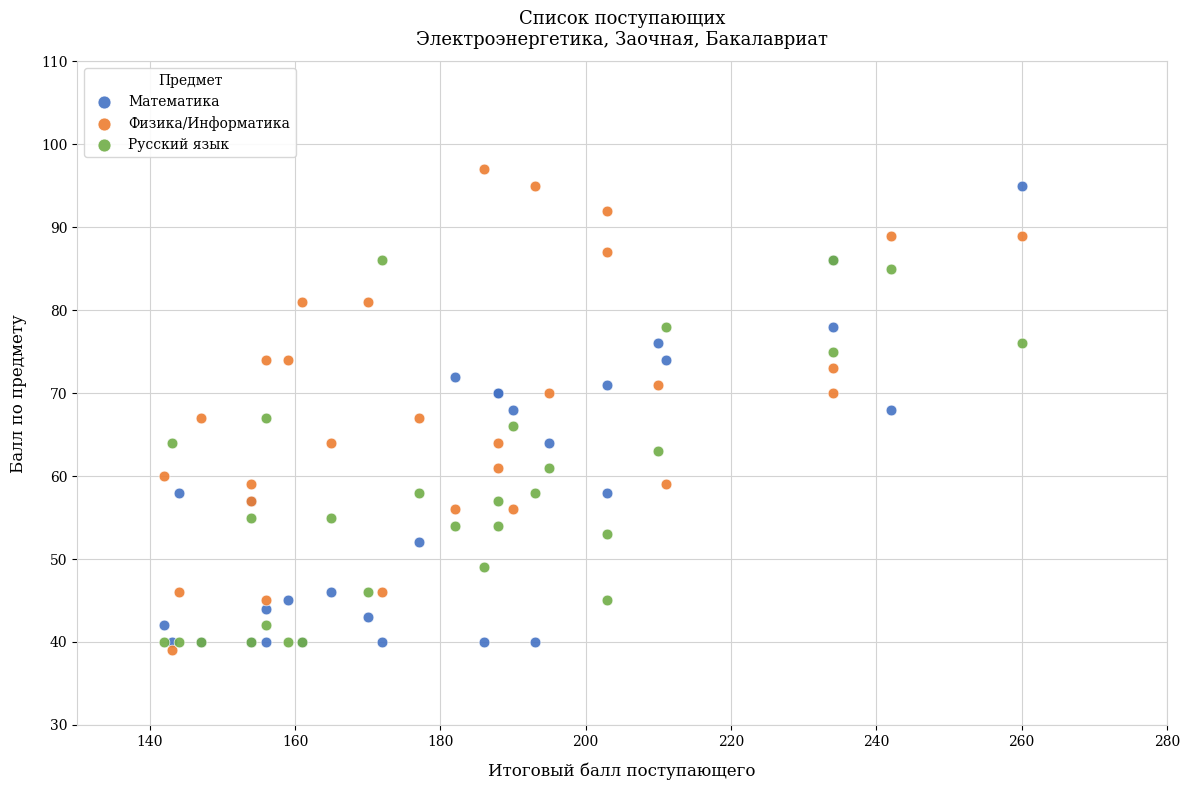

What are all the series names shown in the legend?

Математика, Физика/Информатика, Русский язык